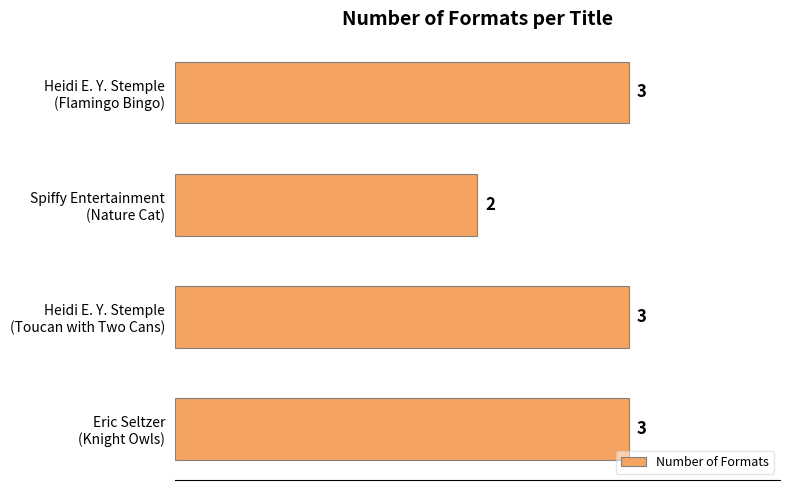

What is the greatest value displayed?

3